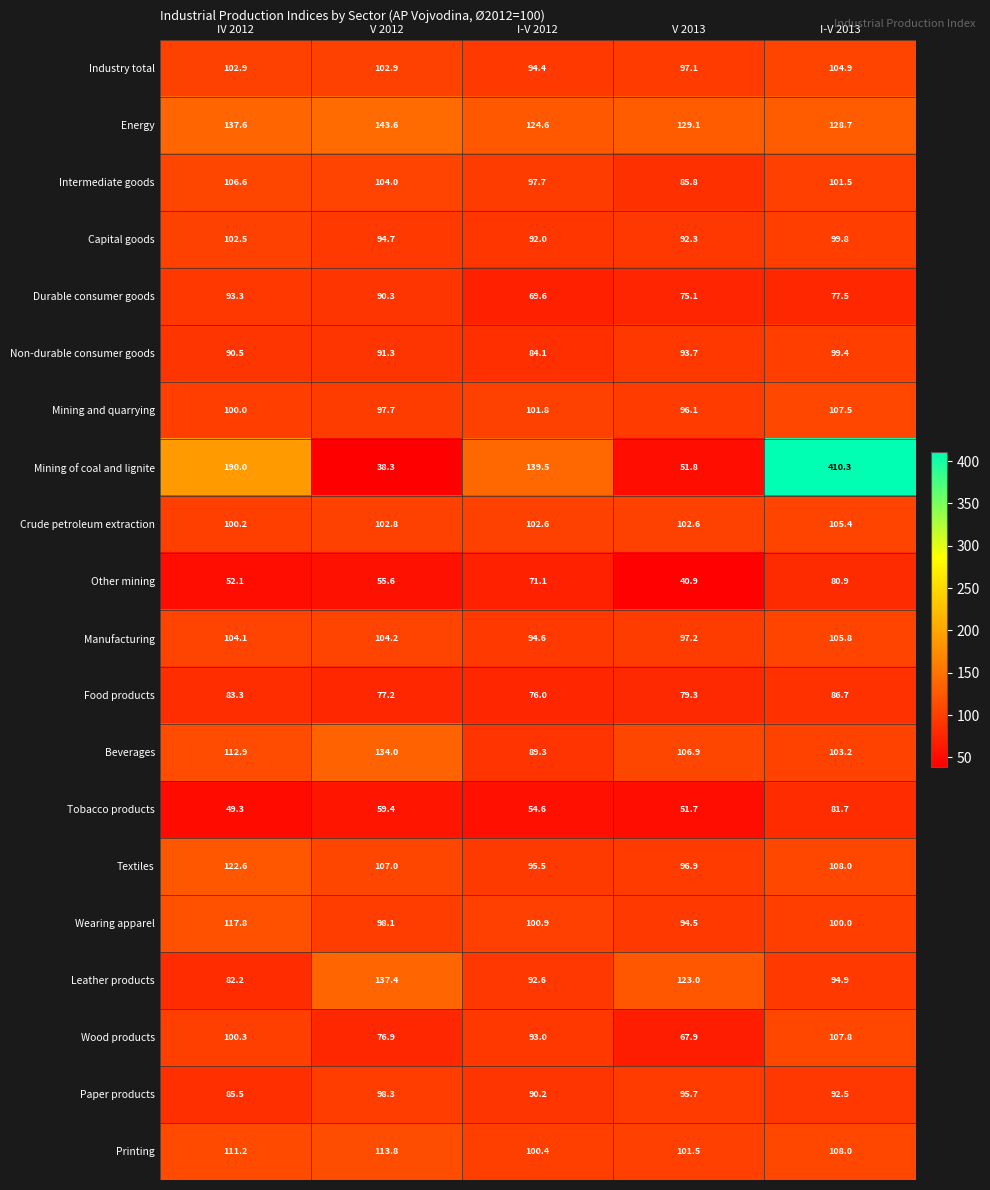

What is the total value across all series at IV 2012?

2044.9